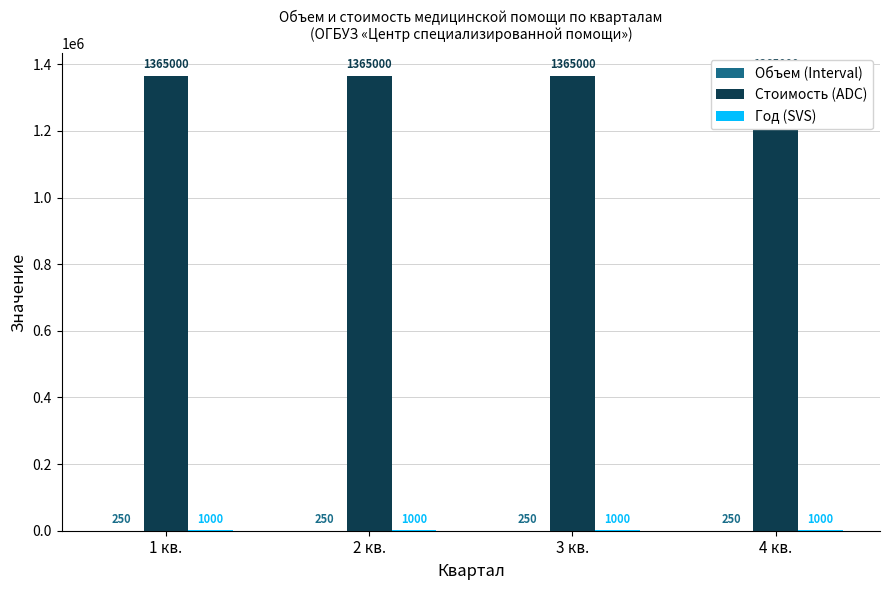

Rank the categories by Объем (Interval) value from highest to lowest.

1 кв., 2 кв., 3 кв., 4 кв.